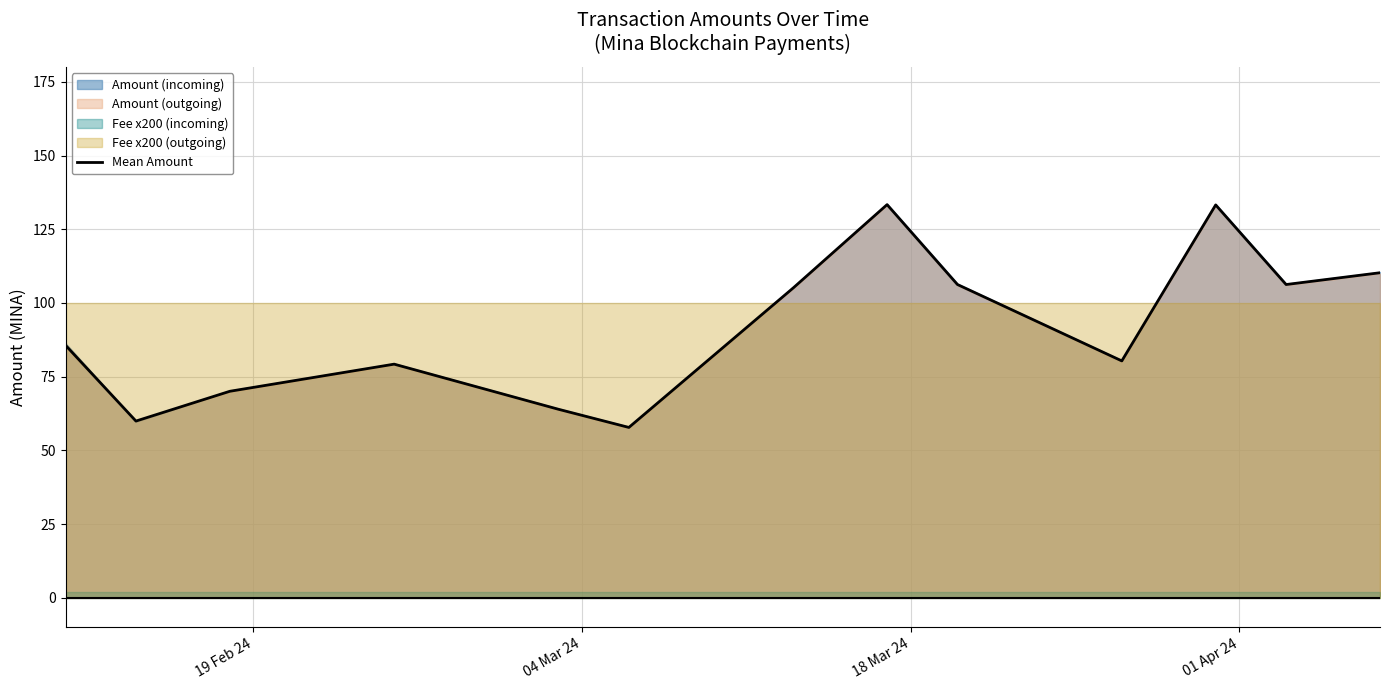

What is the minimum value for Mean Amount?

57.8